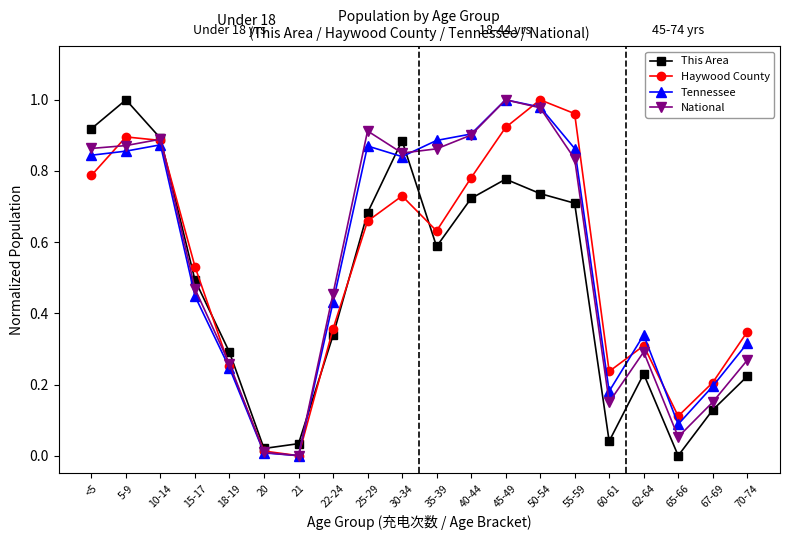

The This Area series shows 0.7 at 40-44. True or false?

True